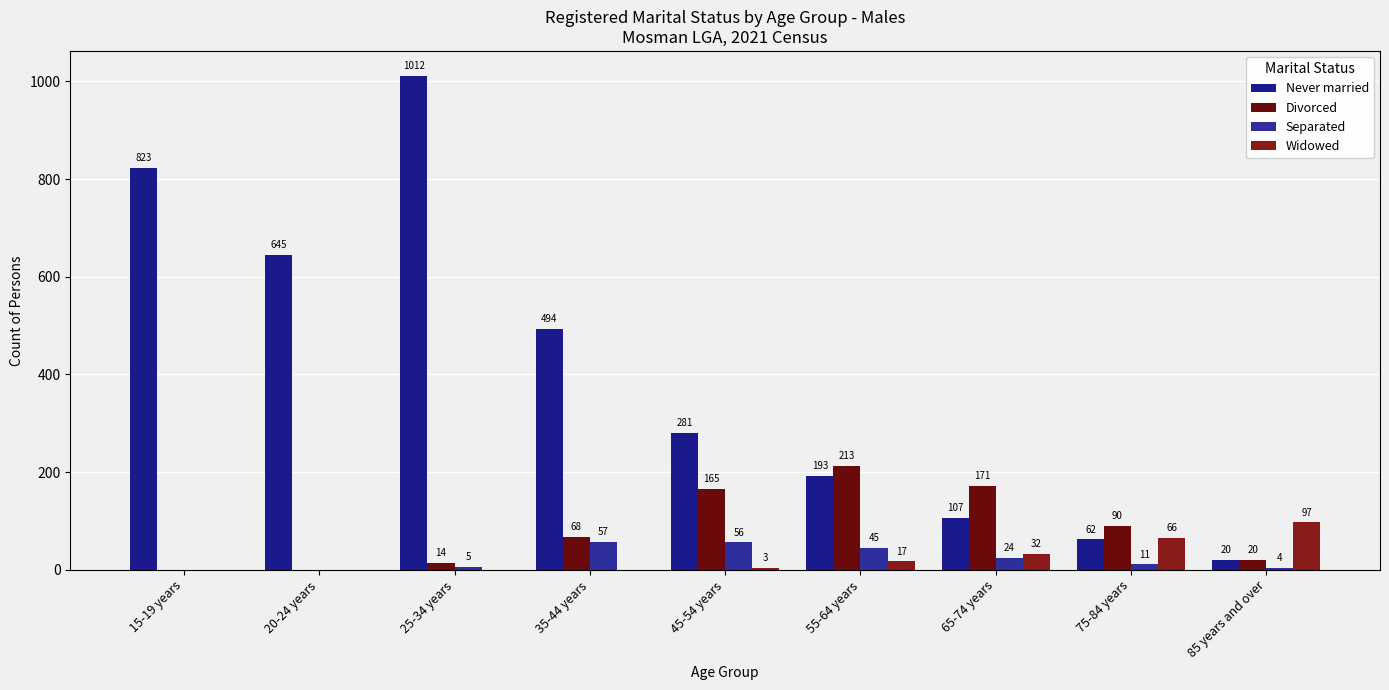

Which category has the lowest value in the Separated series?

15-19 years